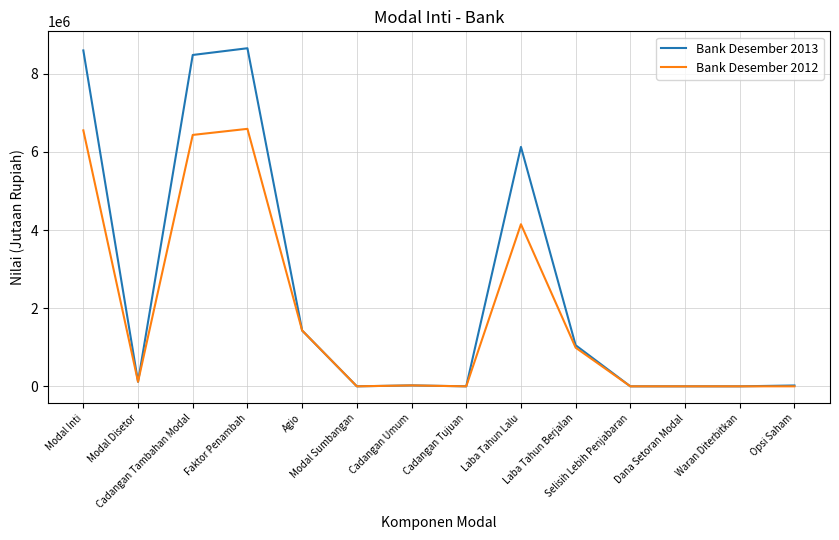

How many lines are shown in the chart?

2